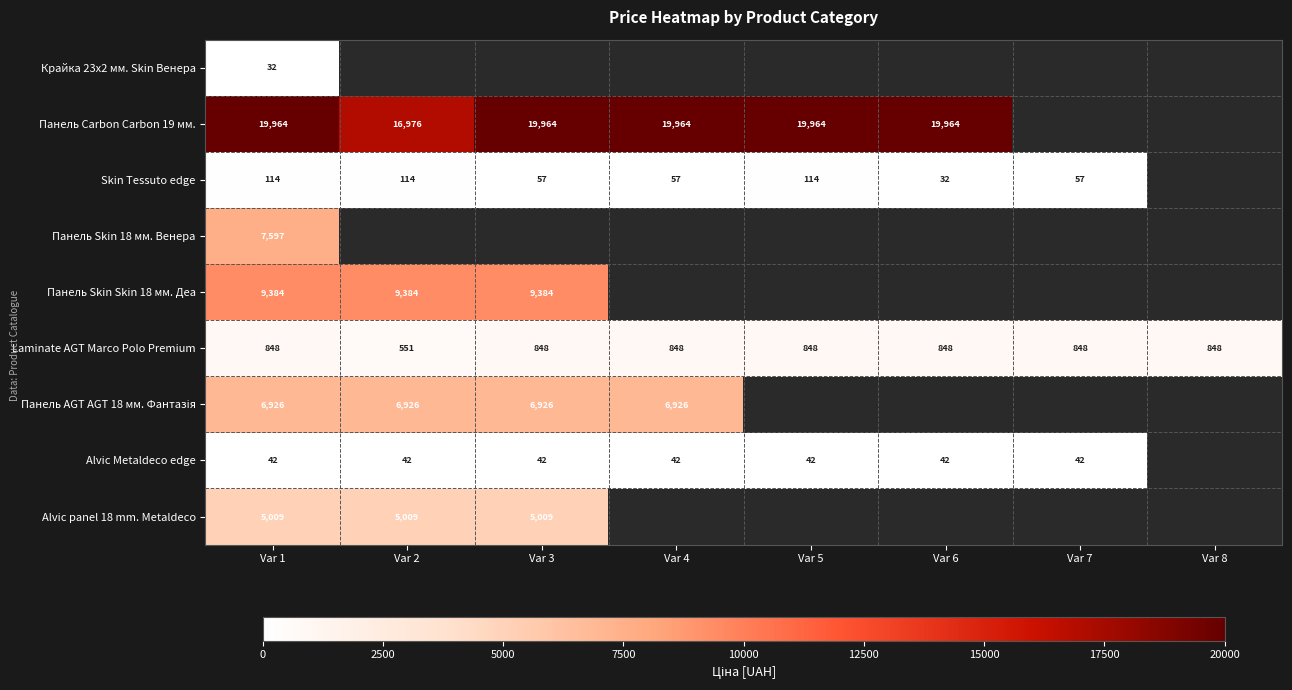

List the series in order of their peak value, lowest first.

Крайка 23x2 мм. Skin Венера, Alvic Metaldeco edge, Skin Tessuto edge, Laminate AGT Marco Polo Premium, Alvic panel 18 mm. Metaldeco, Панель AGT AGT 18 мм. Фантазія, Панель Skin 18 мм. Венера, Панель Skin Skin 18 мм. Деа, Панель Carbon Carbon 19 мм.